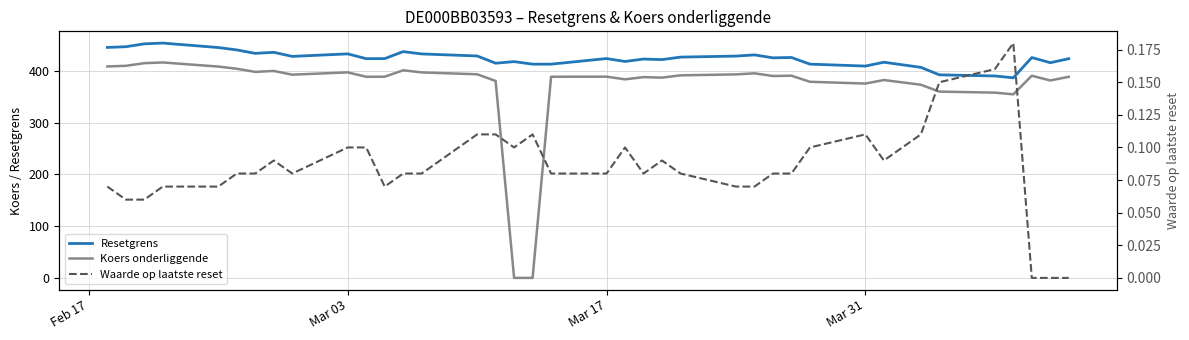

Is the value of Koers onderliggende at 27 greater than the value of Waarde op laatste reset at 24?

Yes